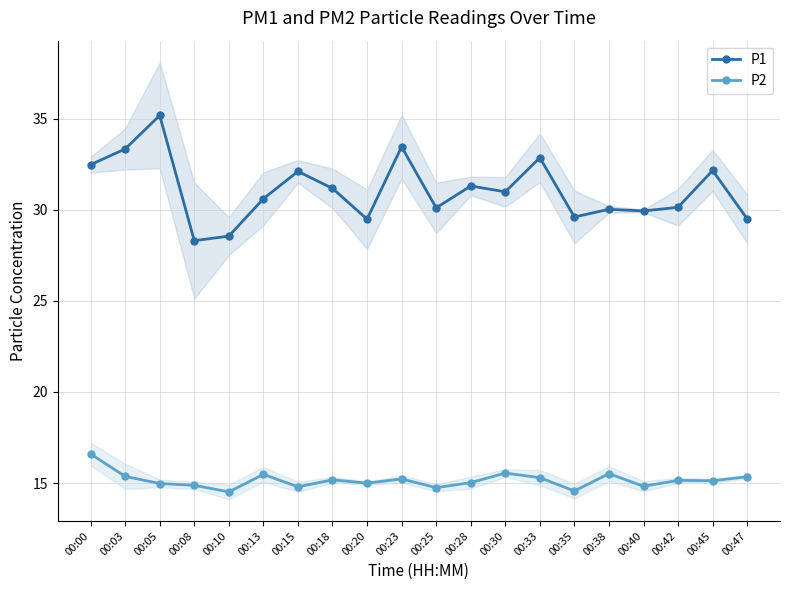

Is the value of P2 at 00:13 greater than the value of P1 at 00:13?

No